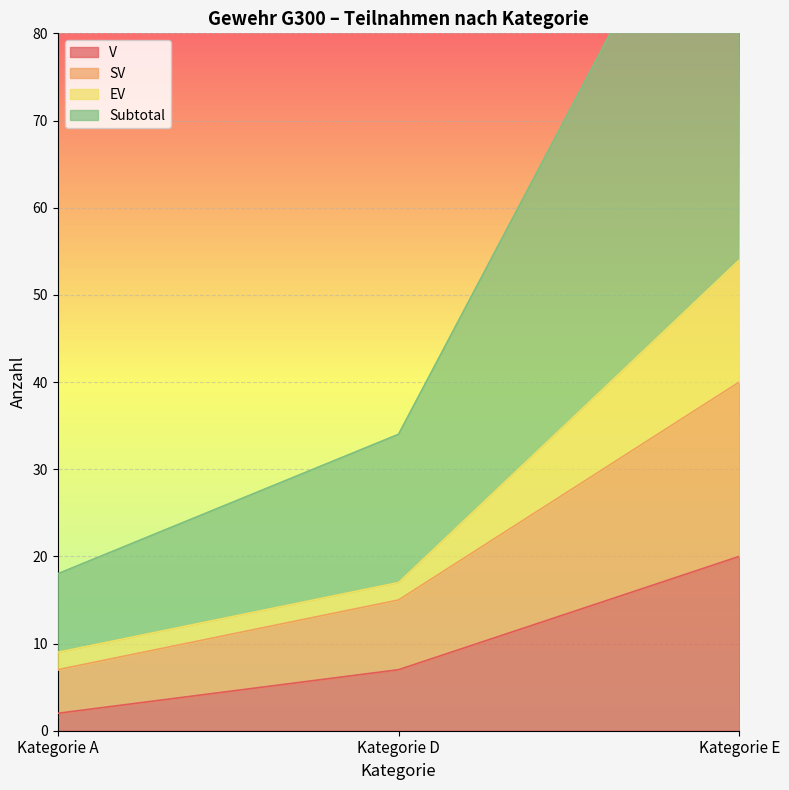

Which category has the highest value in the EV series?

Kategorie E